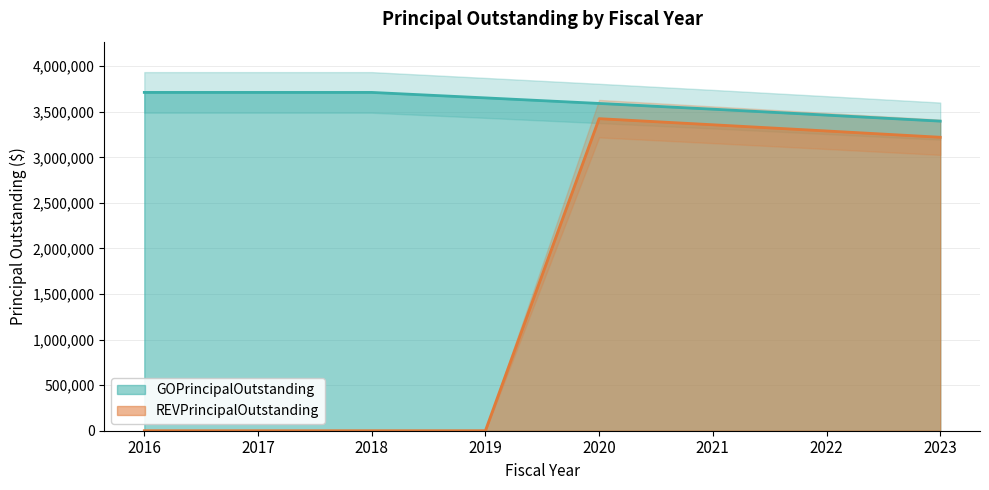

Is it true that REVPrincipalOutstanding equals 3424000 at 2020?

True